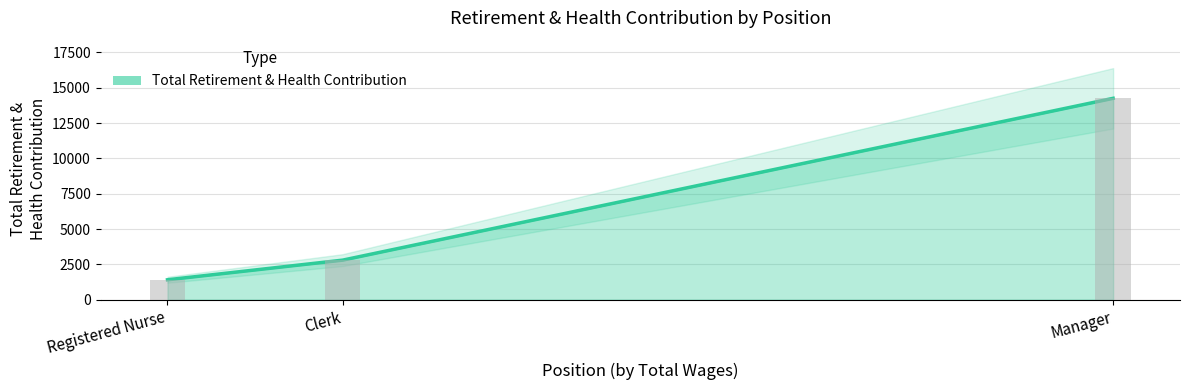

How many data points are less than 2802?

1